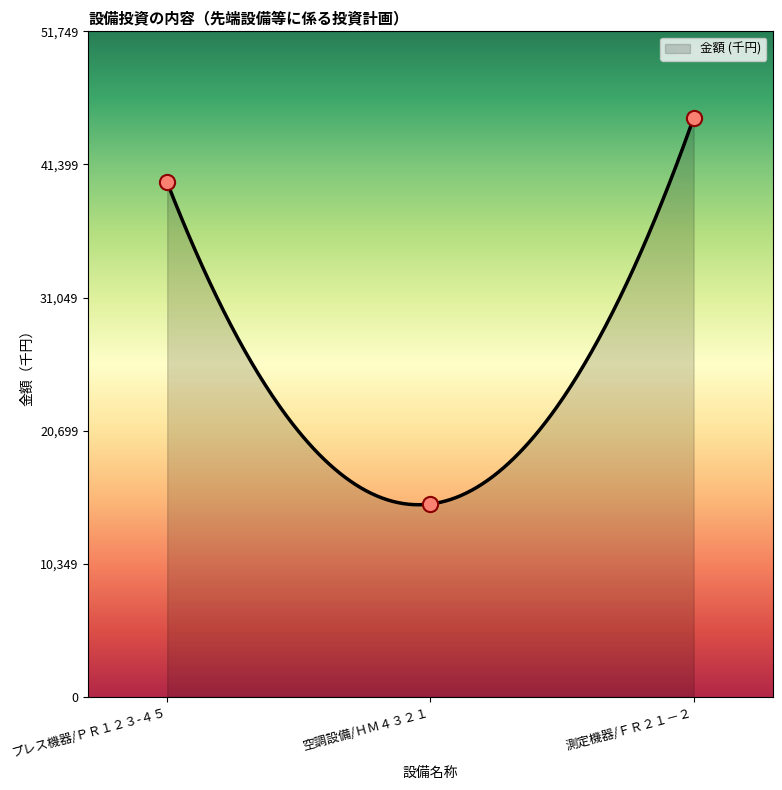

What is the ratio of the value at 空調設備/ＨＭ４３２１ to the value at プレス機器/ＰＲ１２３-４５?

0.4